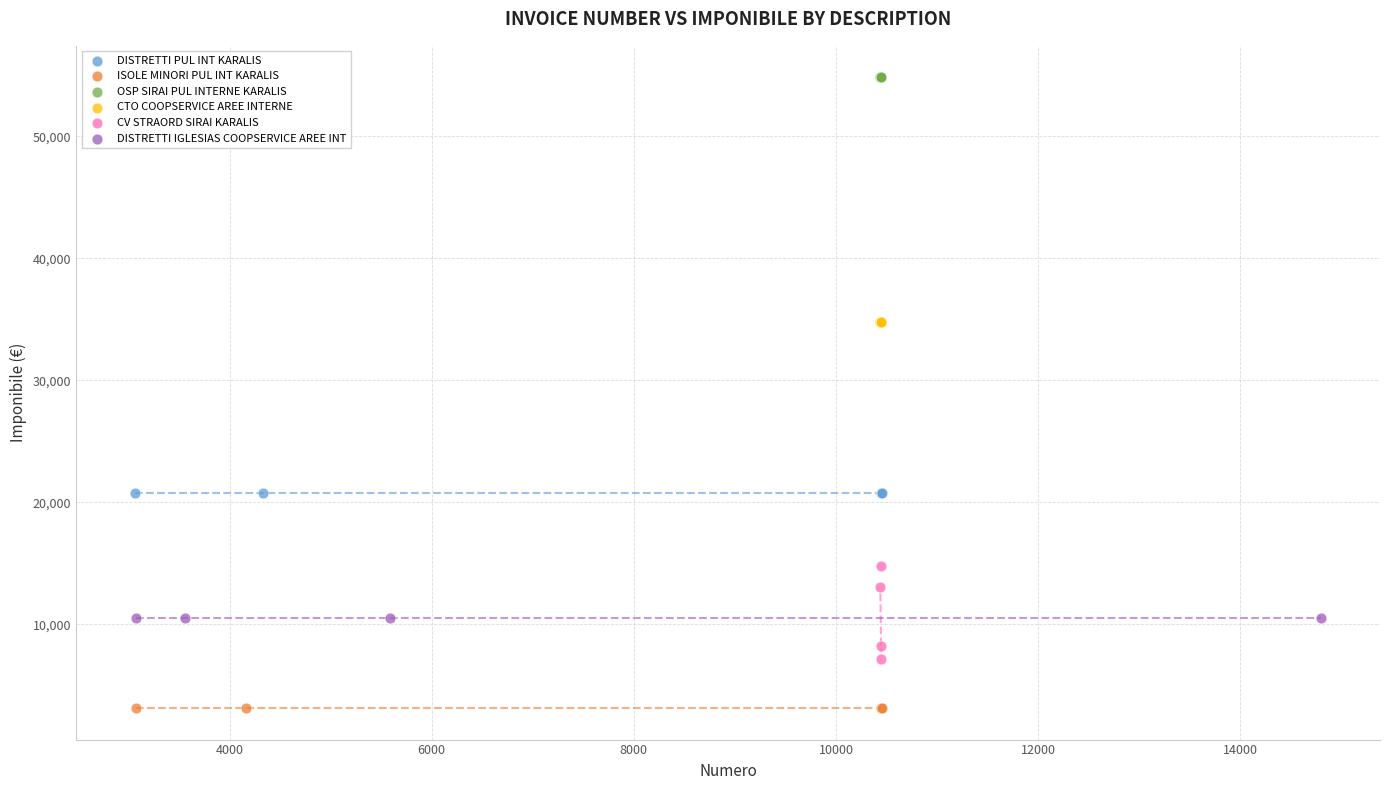

Which series reaches the minimum Y coordinate?

ISOLE MINORI PUL INT KARALIS